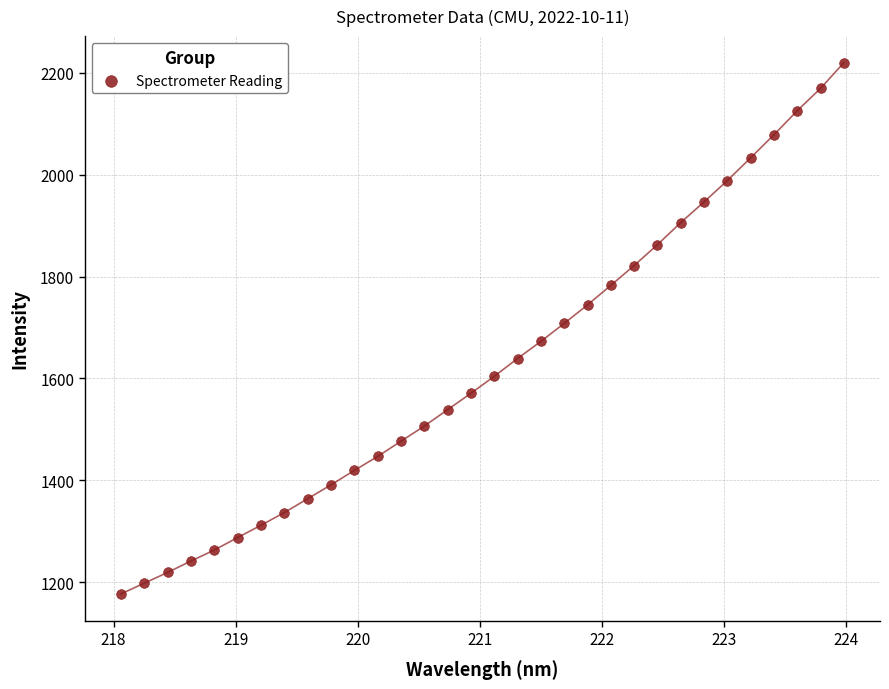

What is the range of Y values (max minus min)?

1042.3